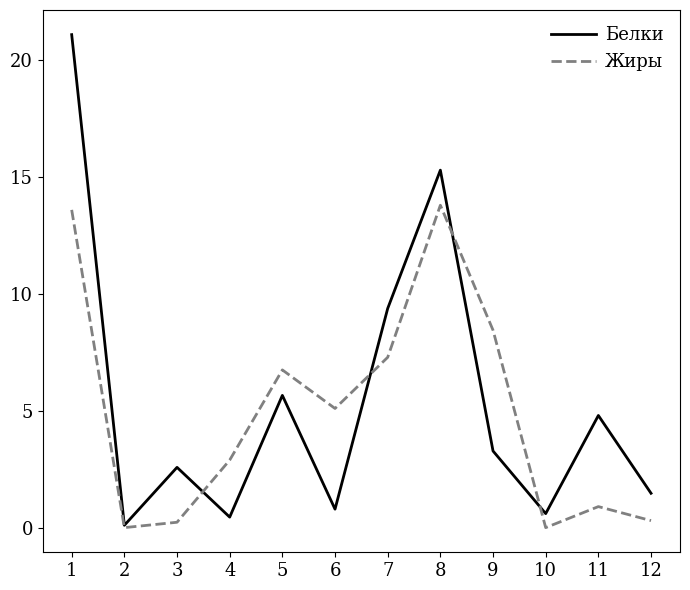

How many interior local valleys does the Жиры series have?

3